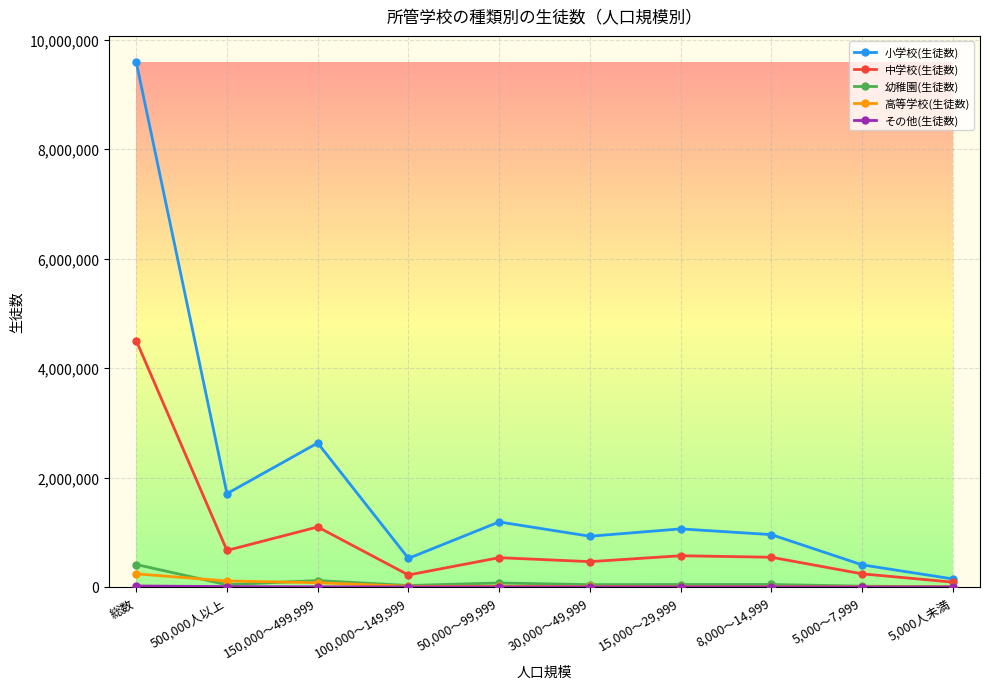

The value of 小学校(生徒数) at 総数 is 3090453. True or false?

False